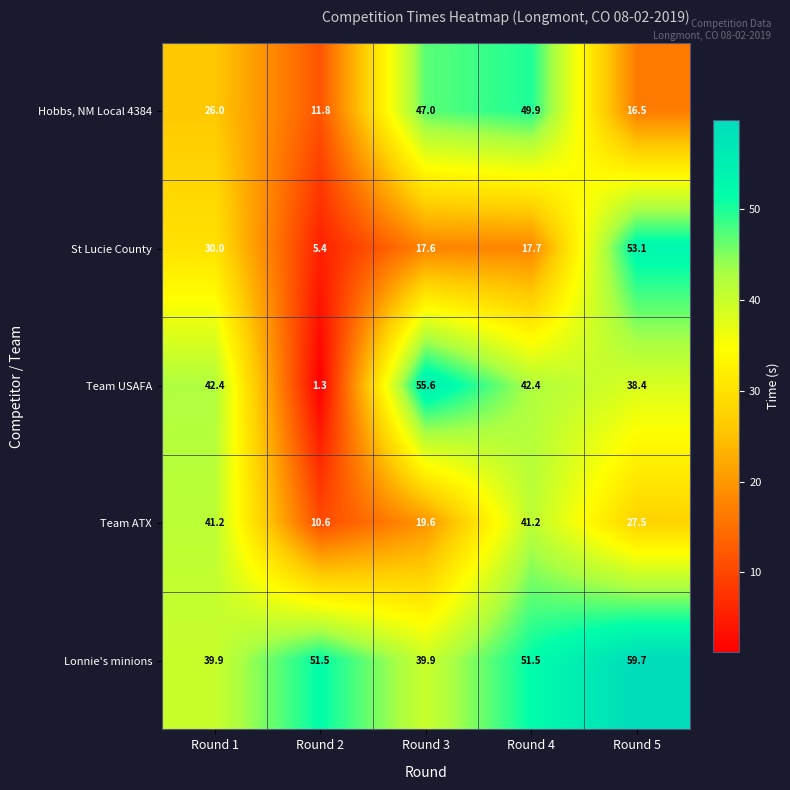

Between Round 2 and Round 5, which series saw the biggest shift?

St Lucie County